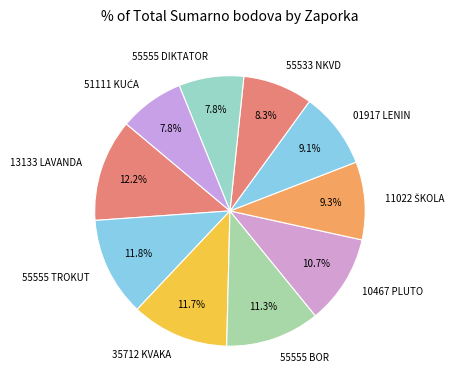

Is there a majority slice in this chart?

No